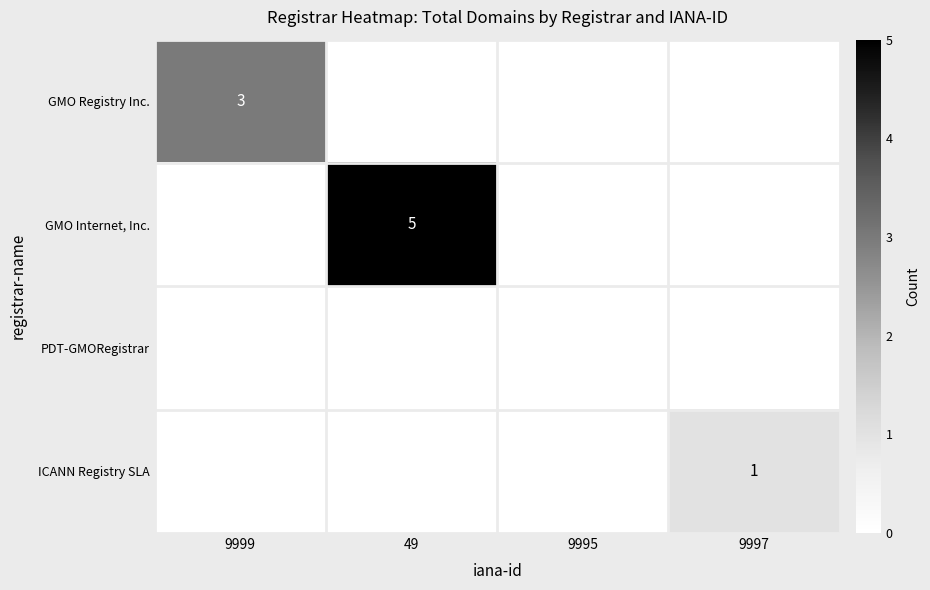

True or false: GMO Registry Inc. has a value of 2 at 9999.

False